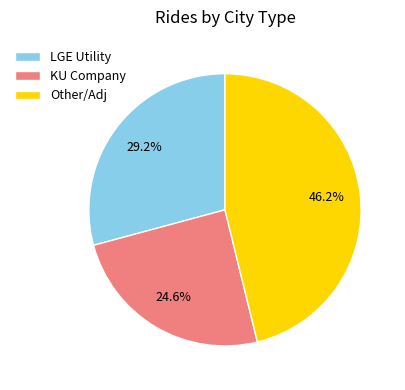

What percentage is the KU Company slice, to the nearest percent?

25%